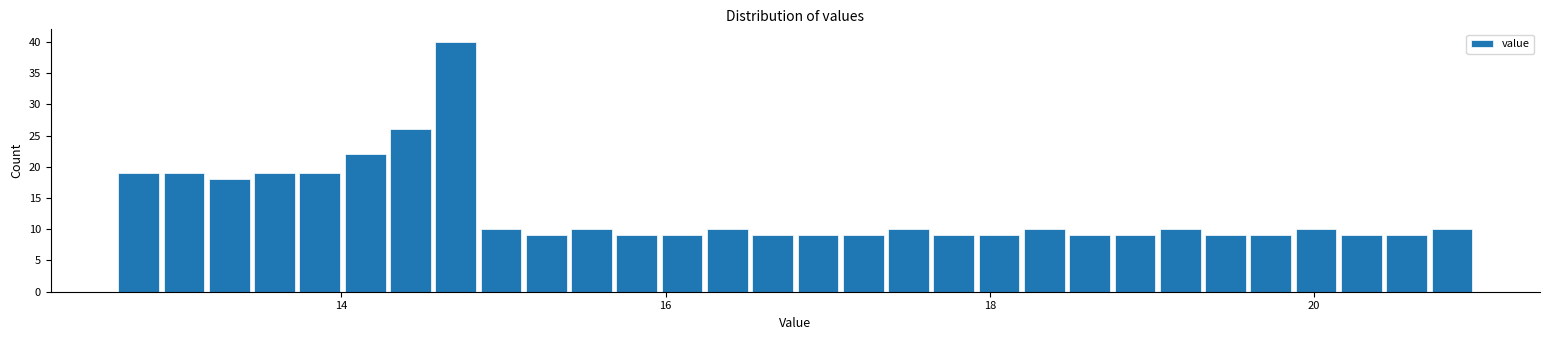

Read against the x-axis, roughly where is the centre of the tallest bar?

14.8